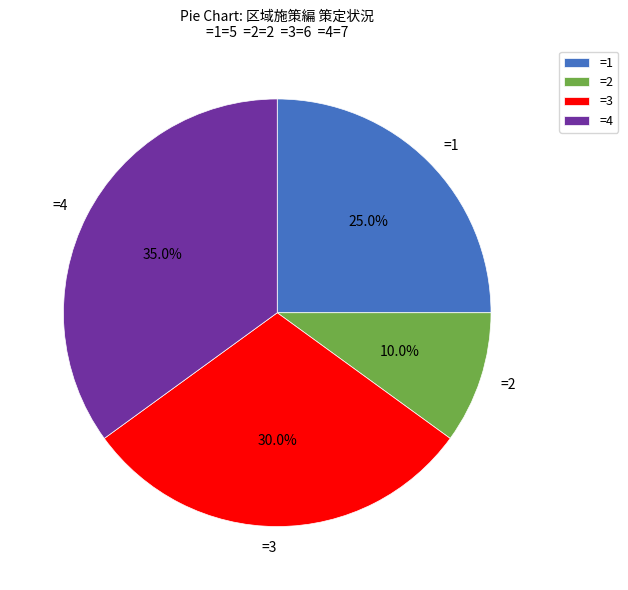

To the nearest percent, what is the difference between the largest and smallest slice percentages?

25%